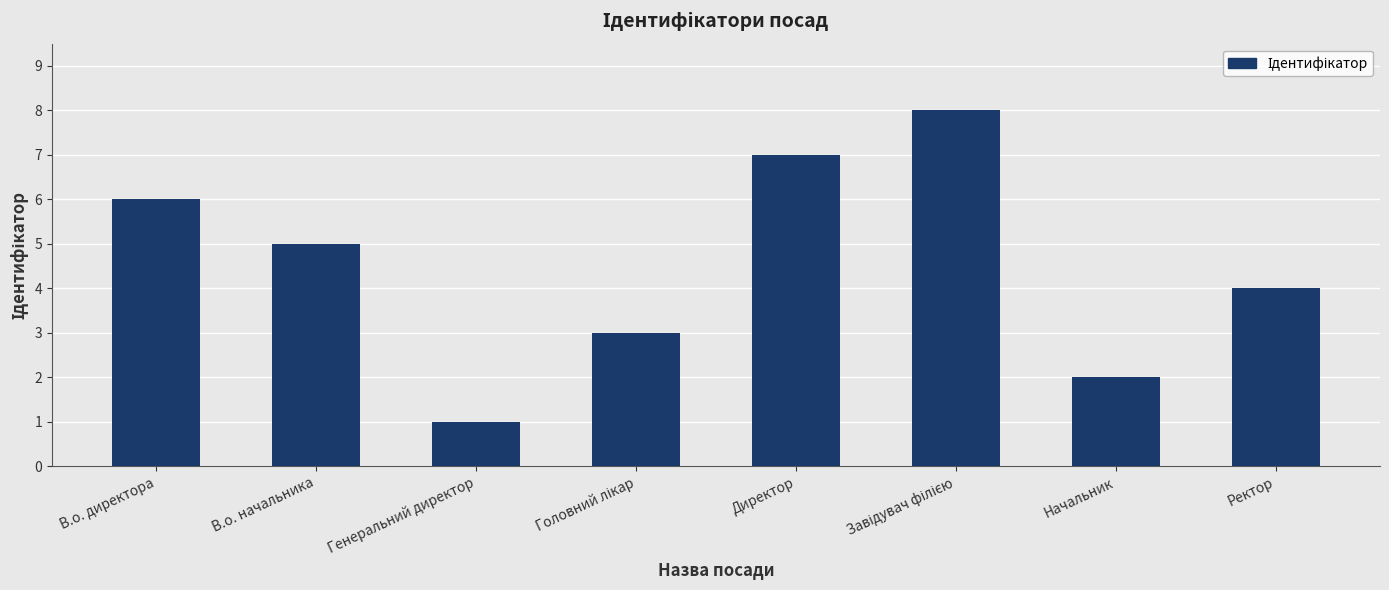

Read the value at В.о. директора.

6